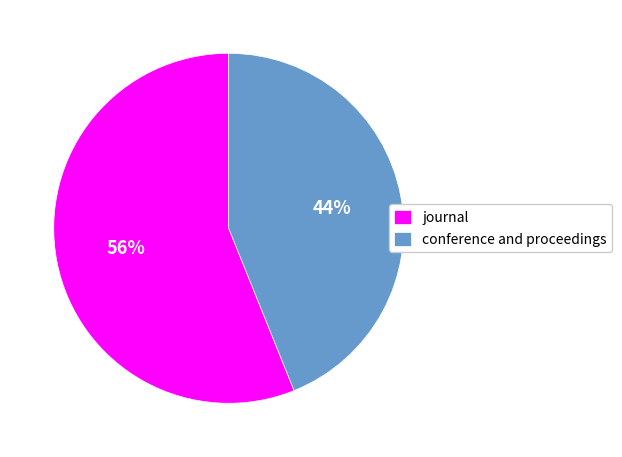

Which category has the smallest portion of the pie?

conference and proceedings